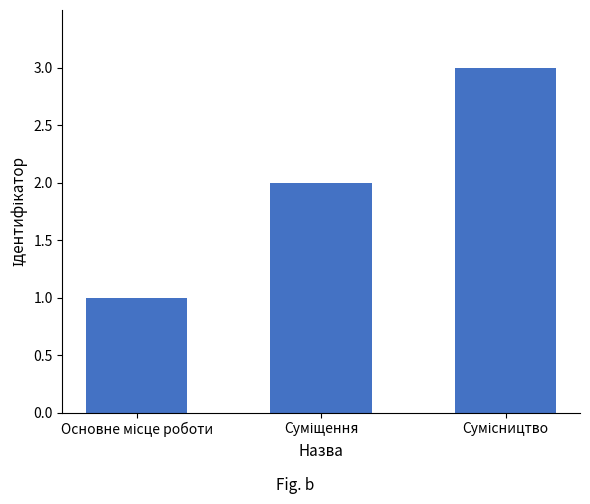

Are the bars horizontal?

No